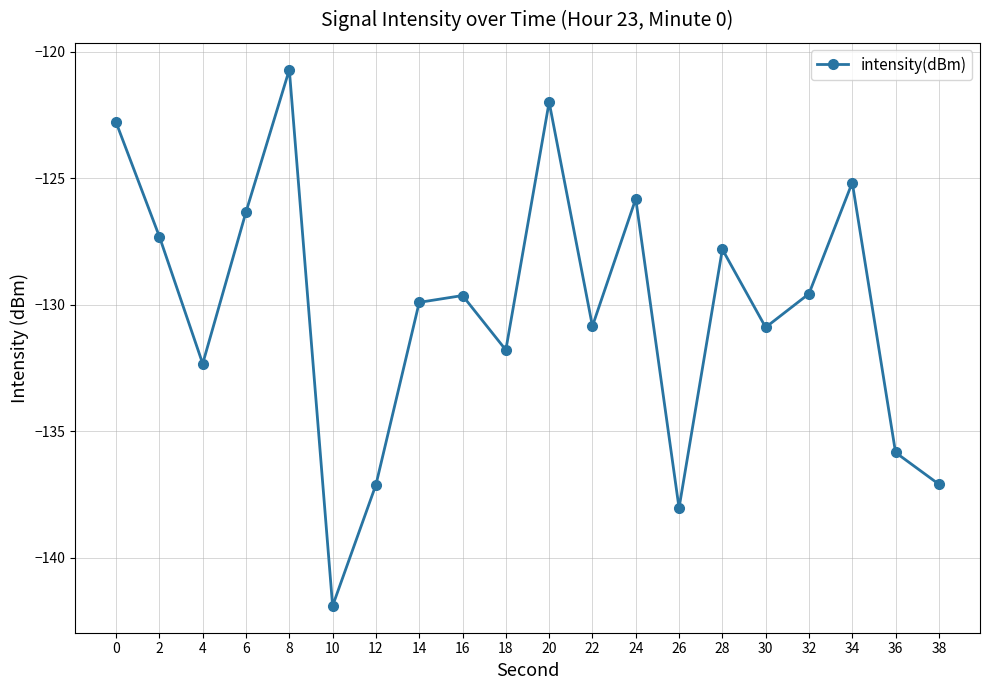

Read the value at 26.

-138.0